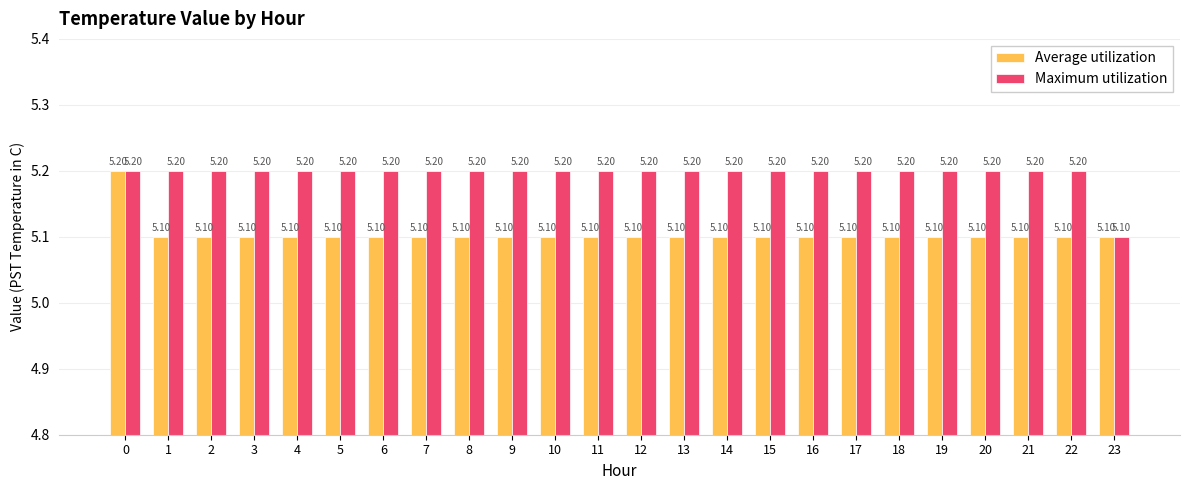

How many categories are shown in the chart?

24